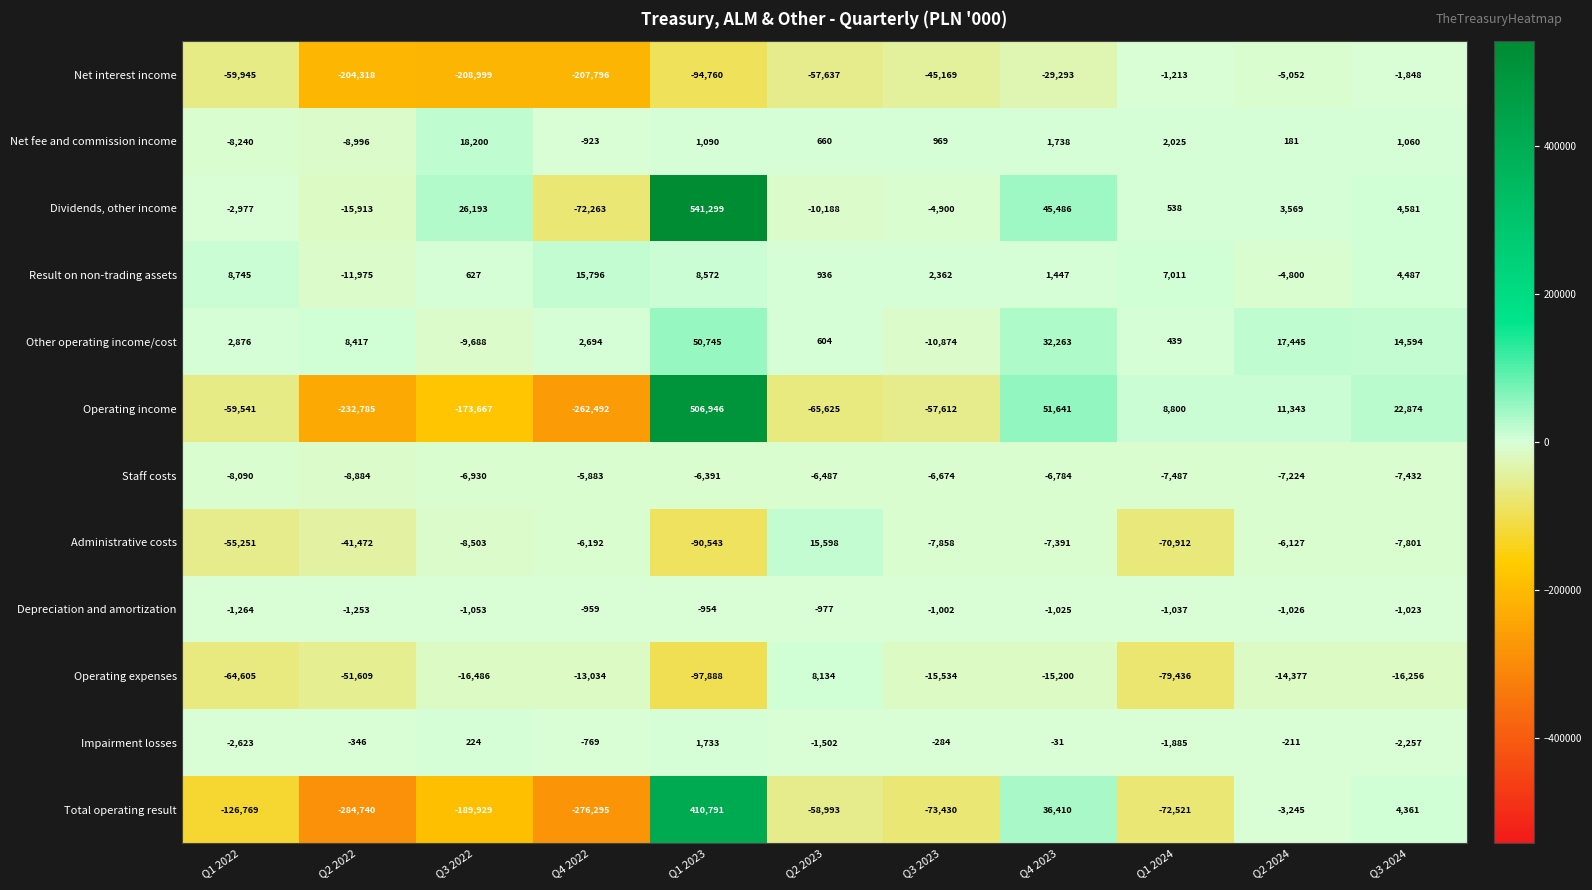

What is the difference between the Operating expenses values at Q1 2023 and Q4 2022?

84854